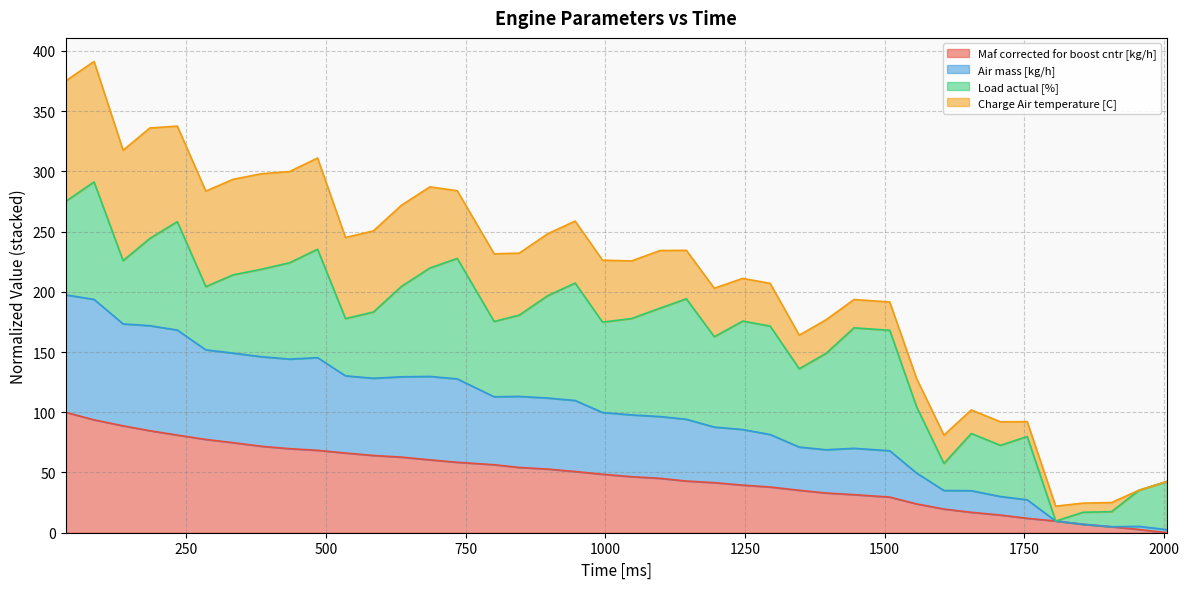

What is the value of the Maf corrected for boost cntr [kg/h] point at the 4th from the left?

84.7